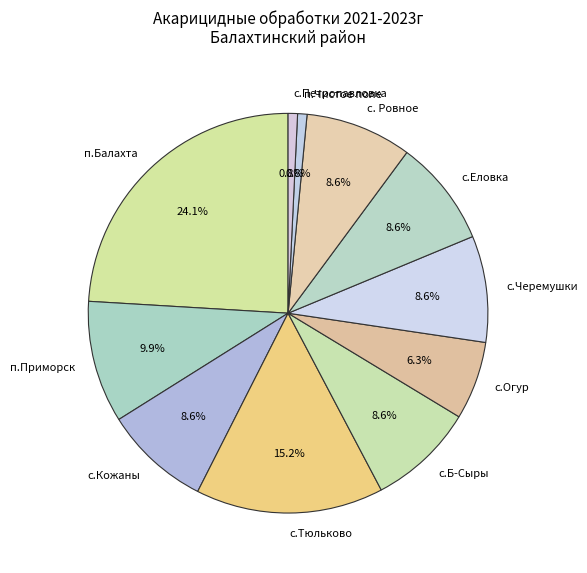

Between с.Б-Сыры and с.Тюльково, which is larger?

с.Тюльково